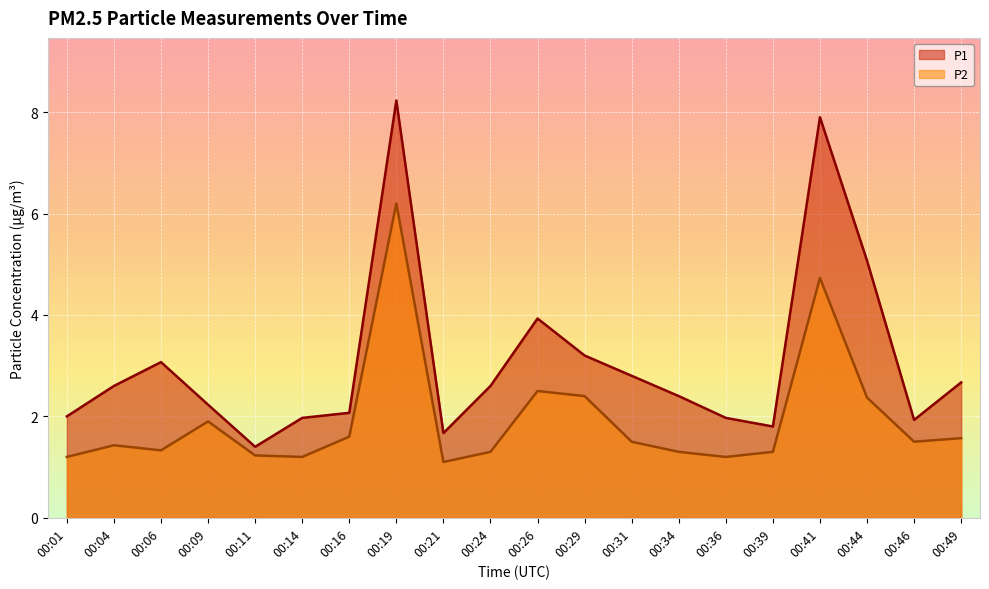

At which label does P2 reach its peak?

00:19